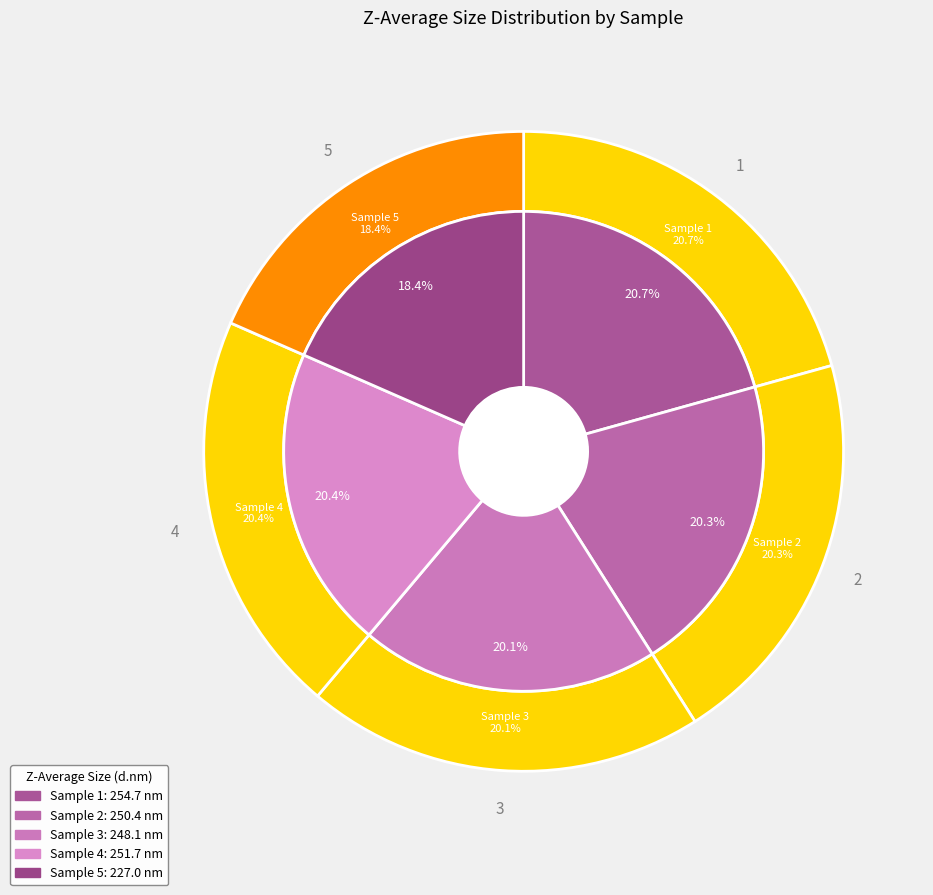

Between 3 and 2, which is larger?

2